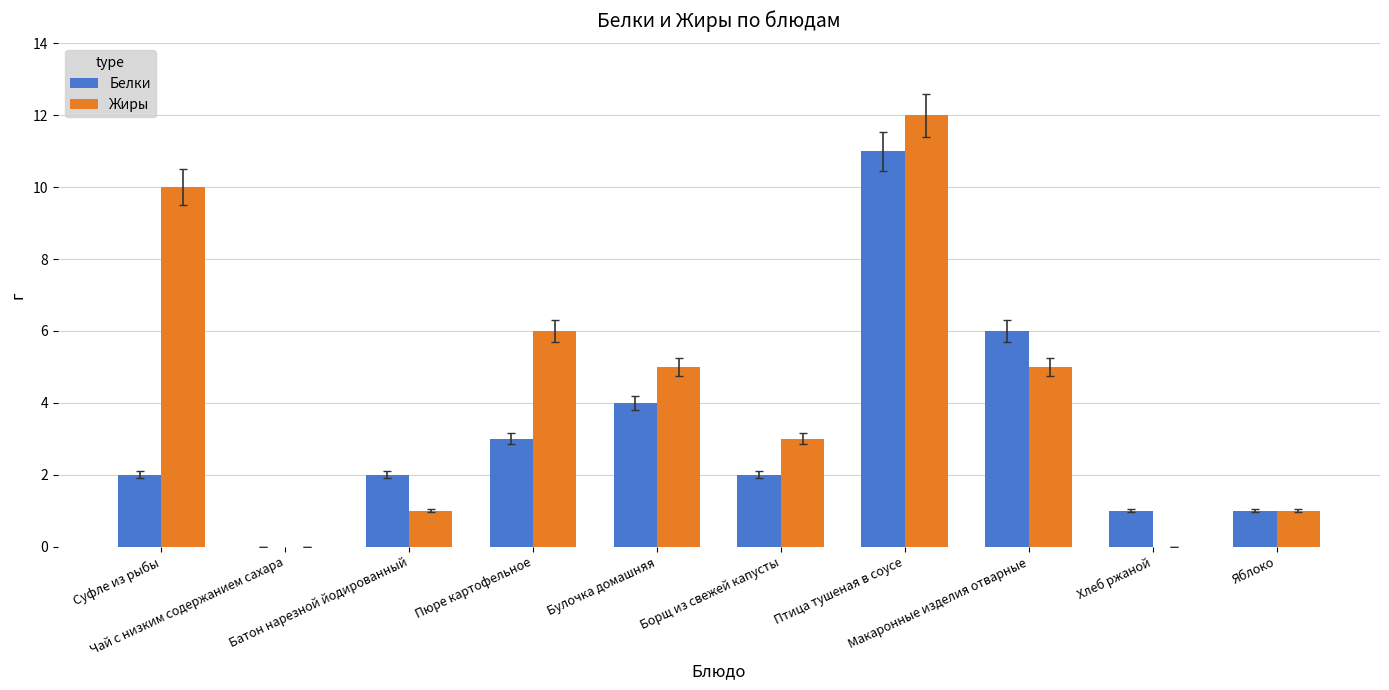

What is the total value across all series at Макаронные изделия отварные?

11